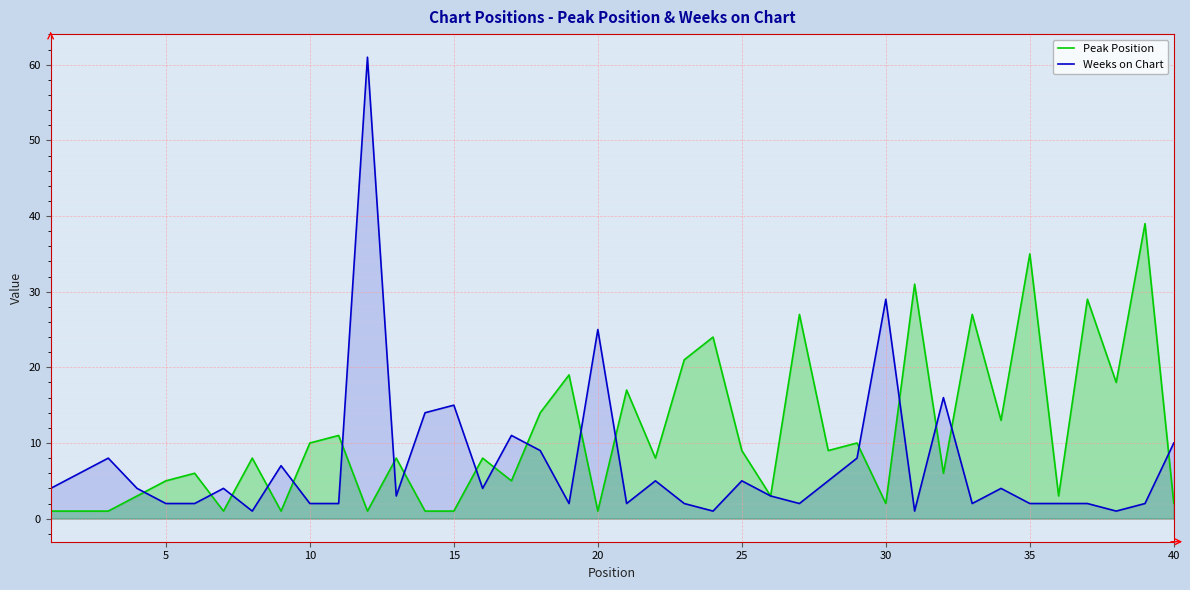

Which series has the largest range (max minus min)?

Weeks on Chart